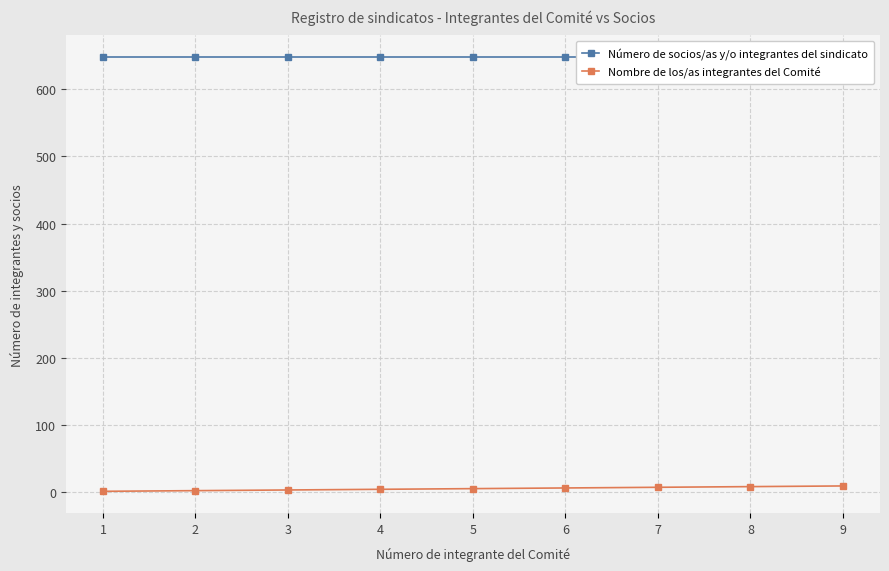

Which series has the widest spread of values?

Nombre de los/as integrantes del Comité